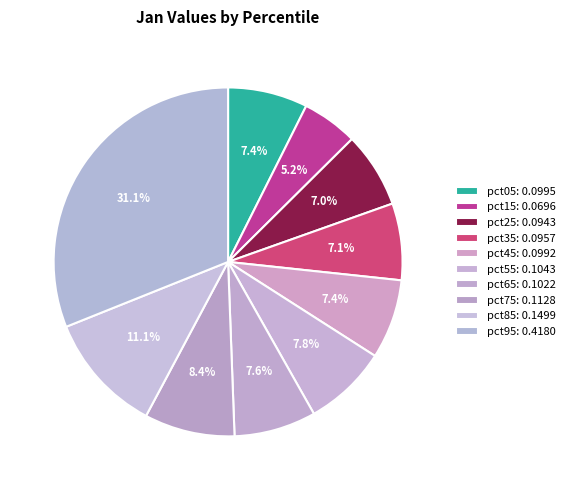

Which category has the biggest portion of the pie?

pct95